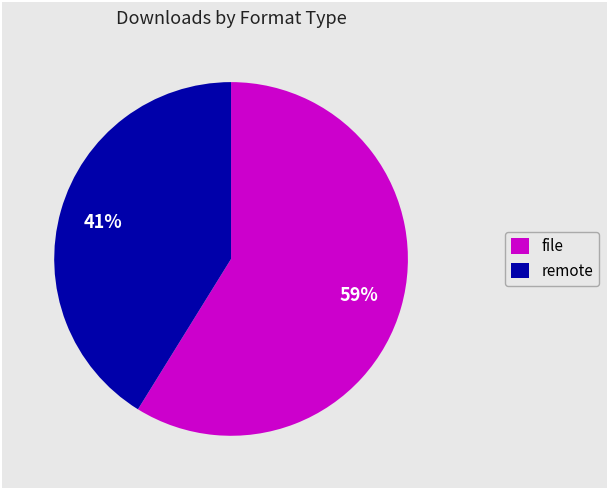

Is there a majority slice in this chart?

Yes